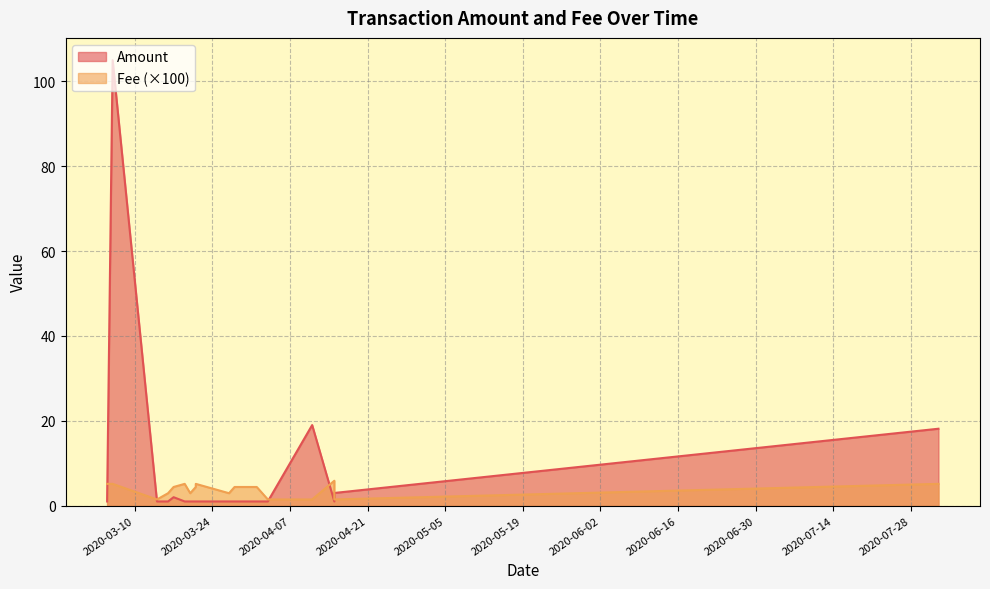

The value of Amount at 2020-03-21 is 1.0. True or false?

True